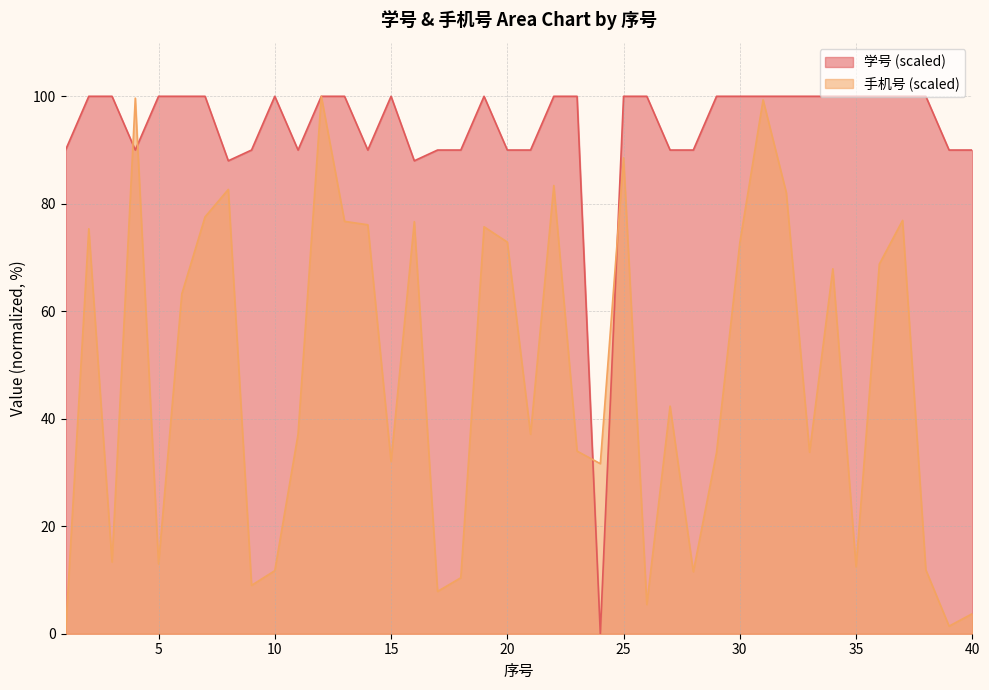

The value of 学号 (scaled) at 26 is 100.0. True or false?

True